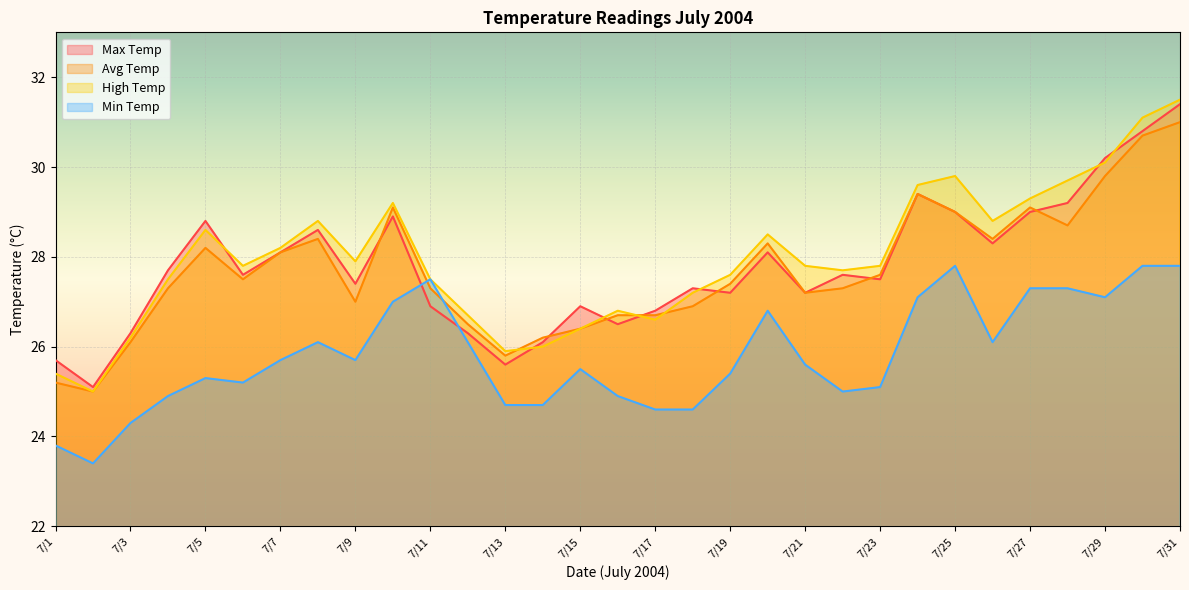

What are all the series names shown in the legend?

Max Temp, Avg Temp, High Temp, Min Temp